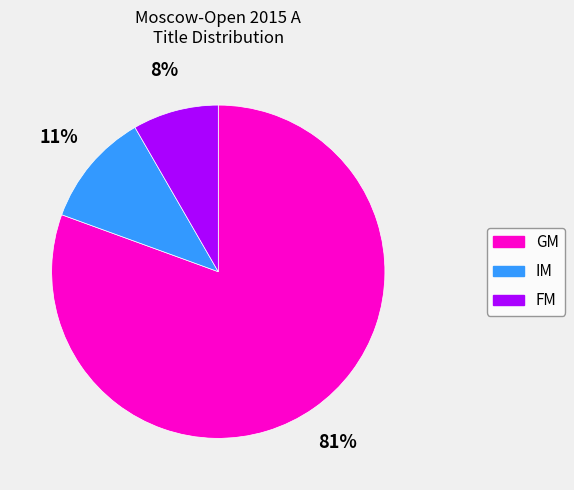

How many slices are in this pie chart?

3